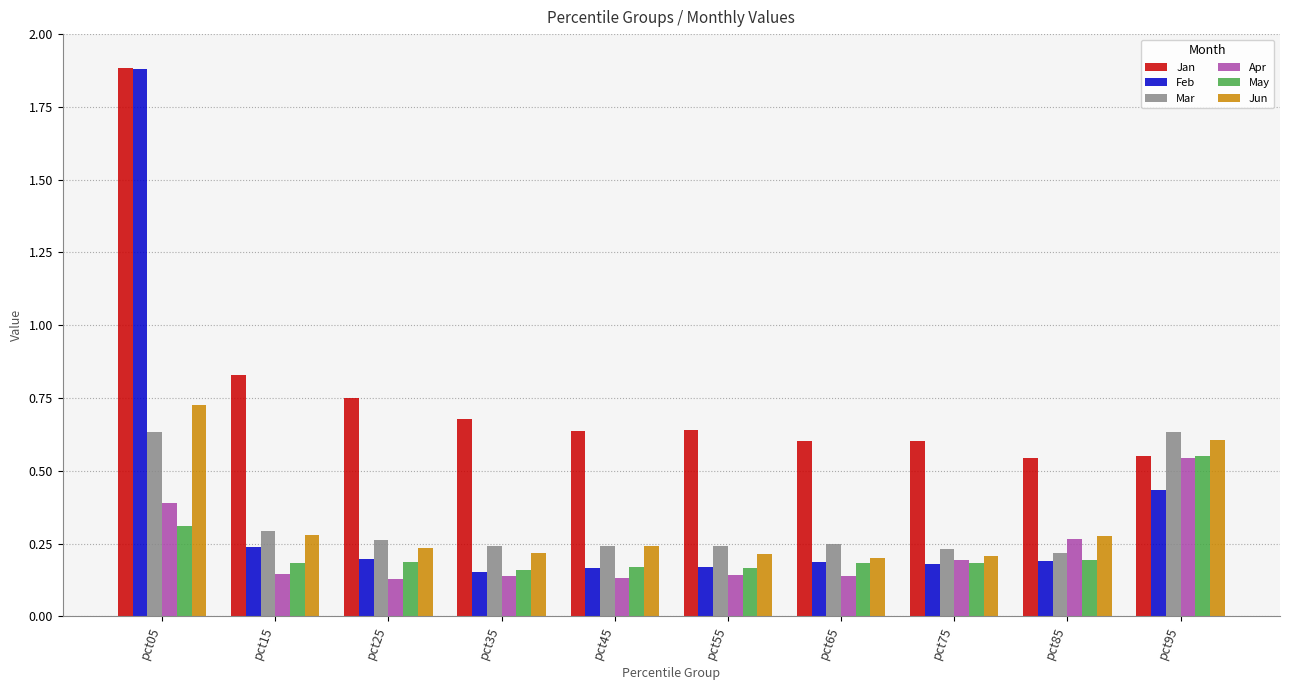

True or false: Feb has a value of 0.1 at pct15.

False